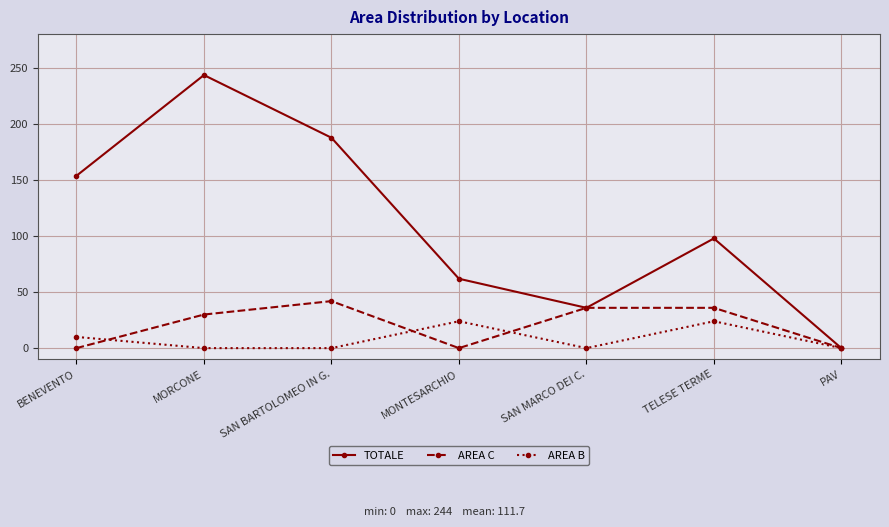

Where is the first local minimum for AREA C?

MONTESARCHIO